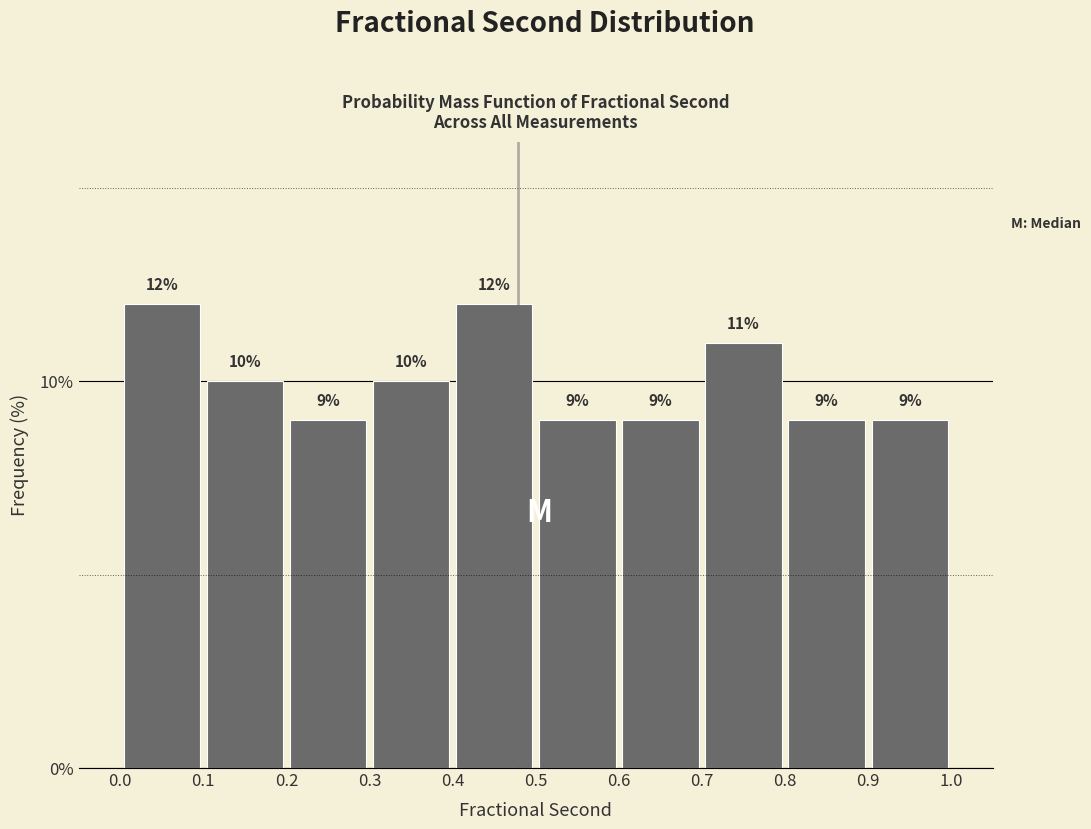

What is the height of the bar covering 0.8 to 0.9 on the x-axis?

9